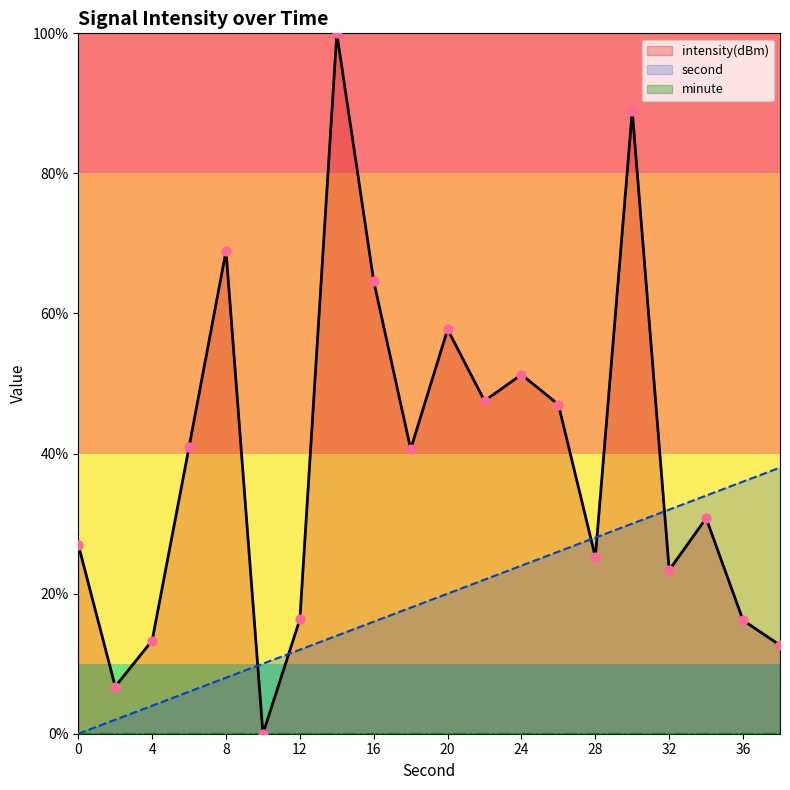

Which series contains the highest Y value?

intensity(dBm)